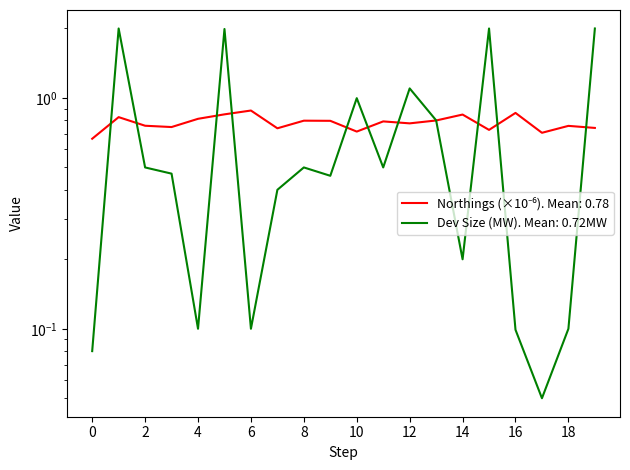

What is the approximate value of Development Size (MW) at 9?

0.5